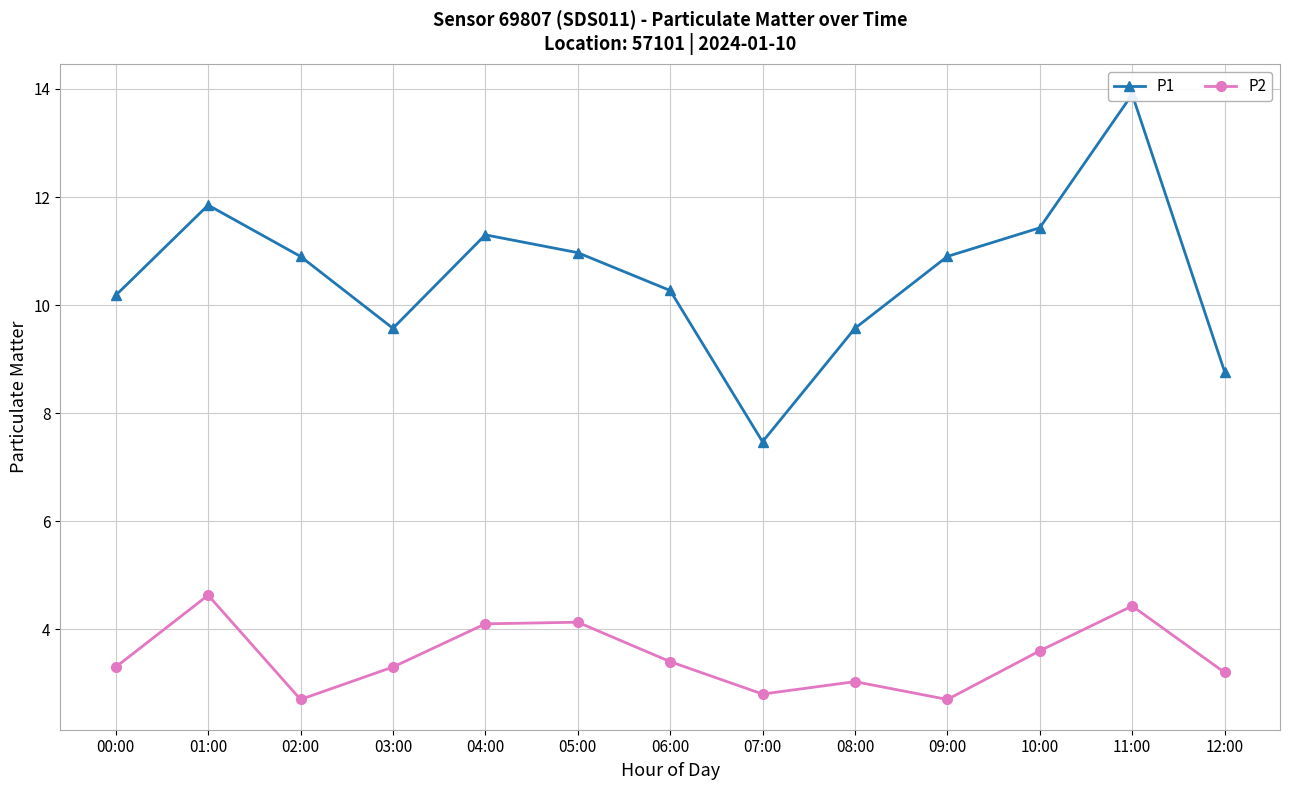

The value of P2 at 05:00 is 4.1. True or false?

True